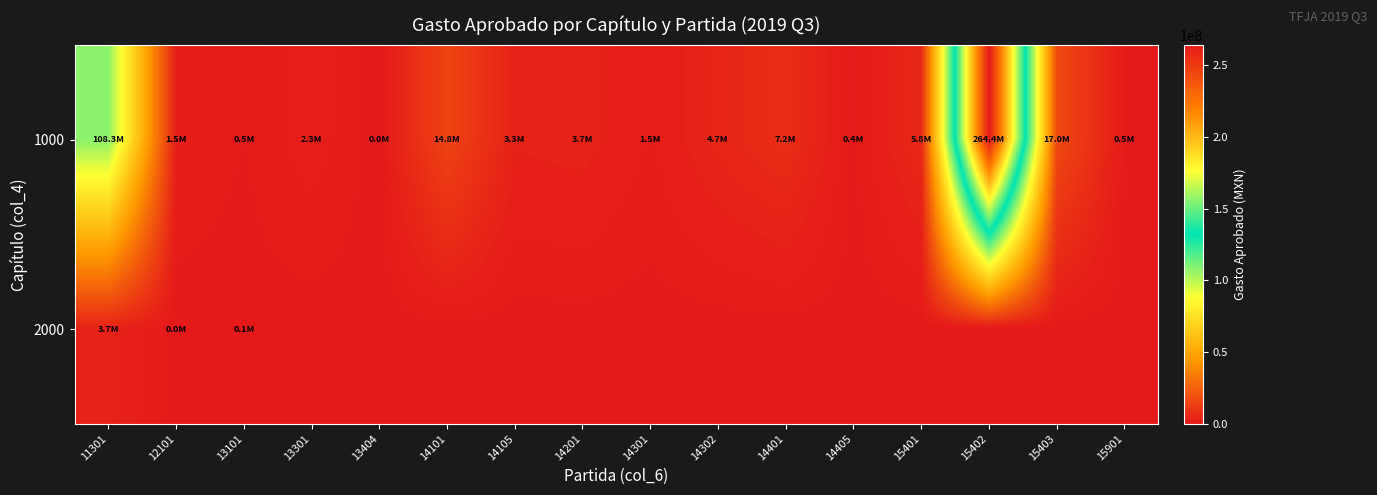

Reading right to left, list all the values displayed in this chart.

1000: 15901=479667	15403=16956450	15402=264368700	15401=5773093	14405=378606	14401=7230534	14302=4694678	14301=1499112	14201=3747777	14105=3320175	14101=14774265	13404=1725	13301=2282499	13101=512340	12101=1500000	11301=108338769
2000: 15901=0	15403=0	15402=0	15401=0	14405=0	14401=0	14302=0	14301=0	14201=0	14105=0	14101=0	13404=0	13301=0	13101=50400	12101=20486	11301=3677721